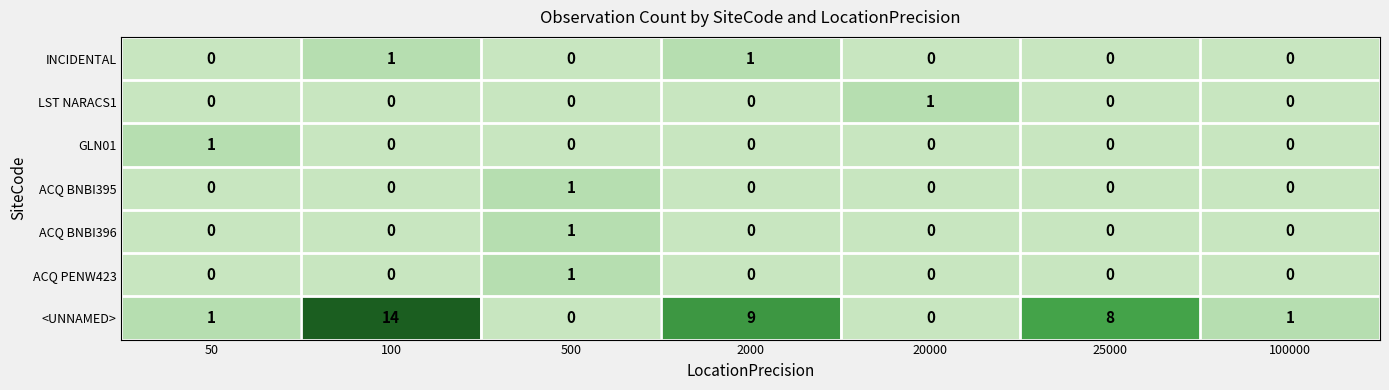

Which series has the largest range (max minus min)?

<UNNAMED>